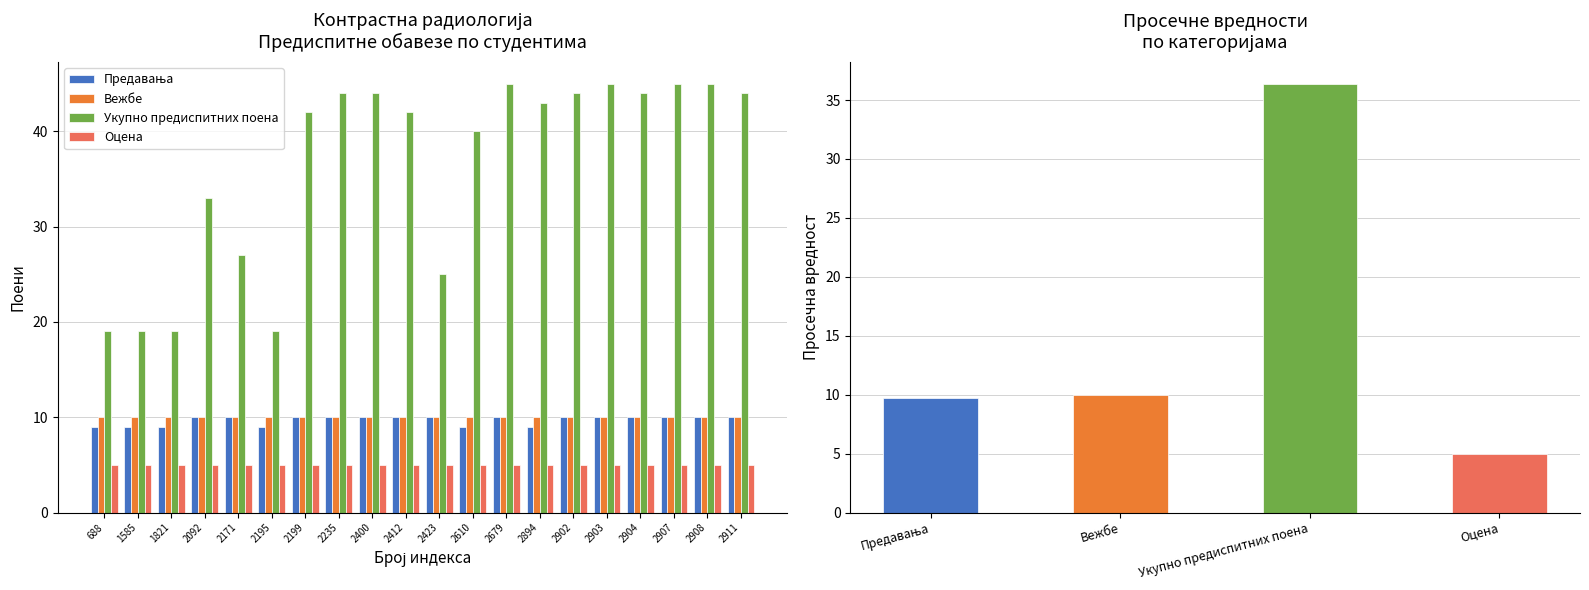

At which category is the sum across all series the highest?

2679